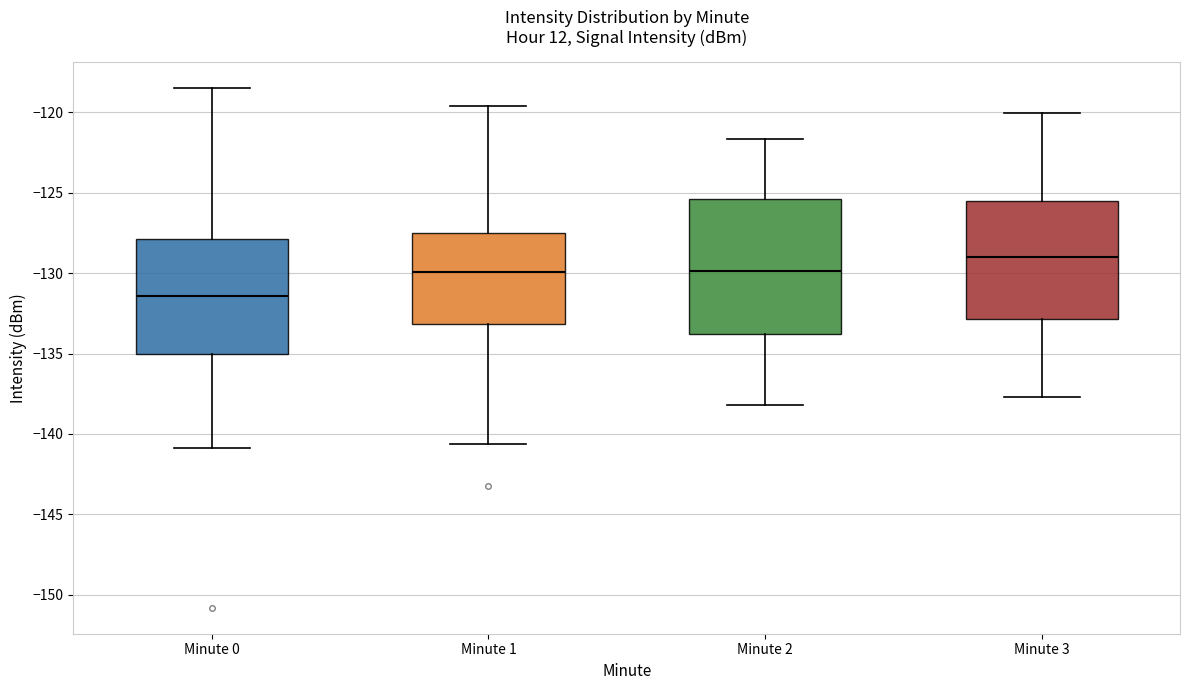

Reading left to right, read every box against the y-axis: the position of its median line, the range the box covers, and the ends of its whiskers. The values are not printed on the chart, so give them approximately, as read against the axis.

Minute 0: median -131.5, box -135.0 to -128.0, whiskers -141.0 to -118.5
Minute 1: median -130.0, box -133.0 to -127.5, whiskers -140.5 to -119.5
Minute 2: median -130.0, box -134.0 to -125.5, whiskers -138.0 to -121.5
Minute 3: median -129.0, box -133.0 to -125.5, whiskers -137.5 to -120.0